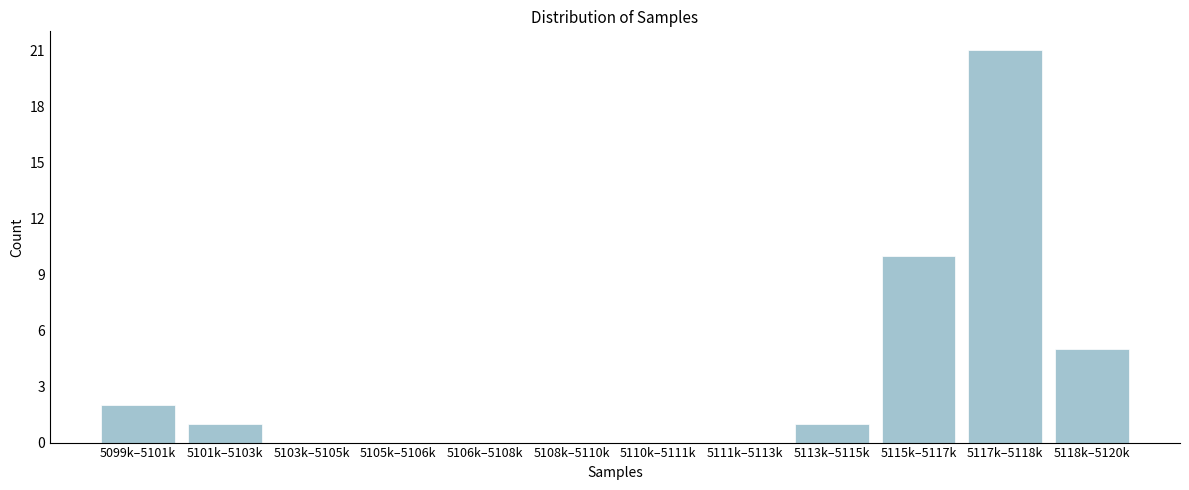

Reading left to right, what are all the values shown in this chart?

5099k–5101k=2	5101k–5103k=1	5103k–5105k=0	5105k–5106k=0	5106k–5108k=0	5108k–5110k=0	5110k–5111k=0	5111k–5113k=0	5113k–5115k=1	5115k–5117k=10	5117k–5118k=21	5118k–5120k=5